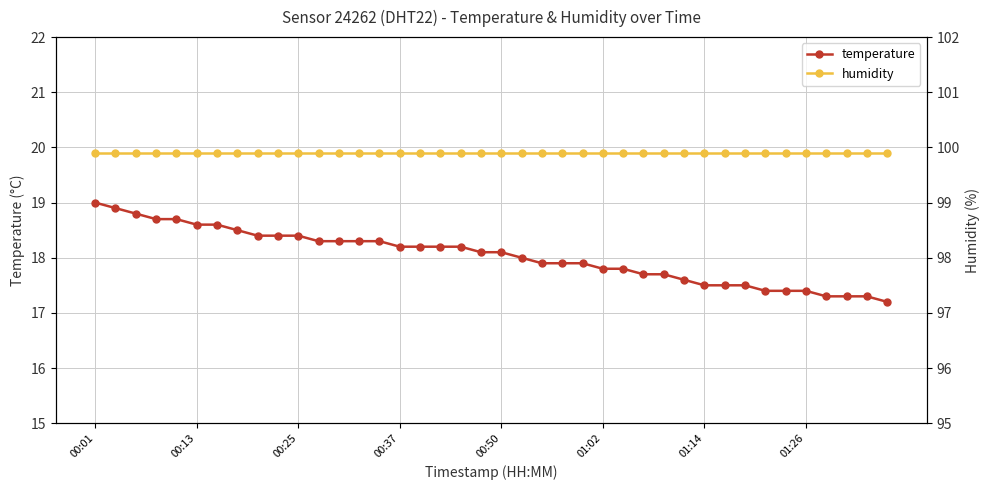

What are all the series names shown in the legend?

temperature, humidity